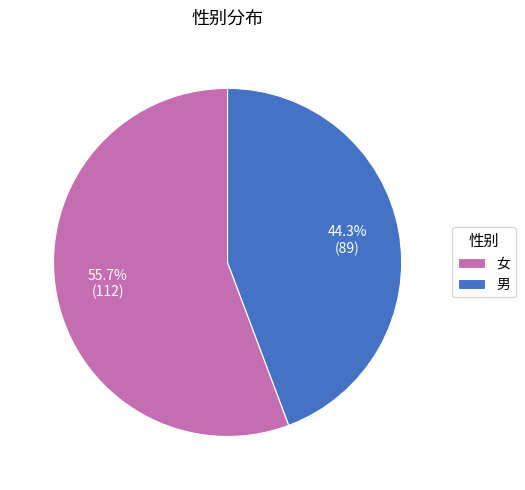

What percentage is the 男 slice, to the nearest percent?

44%